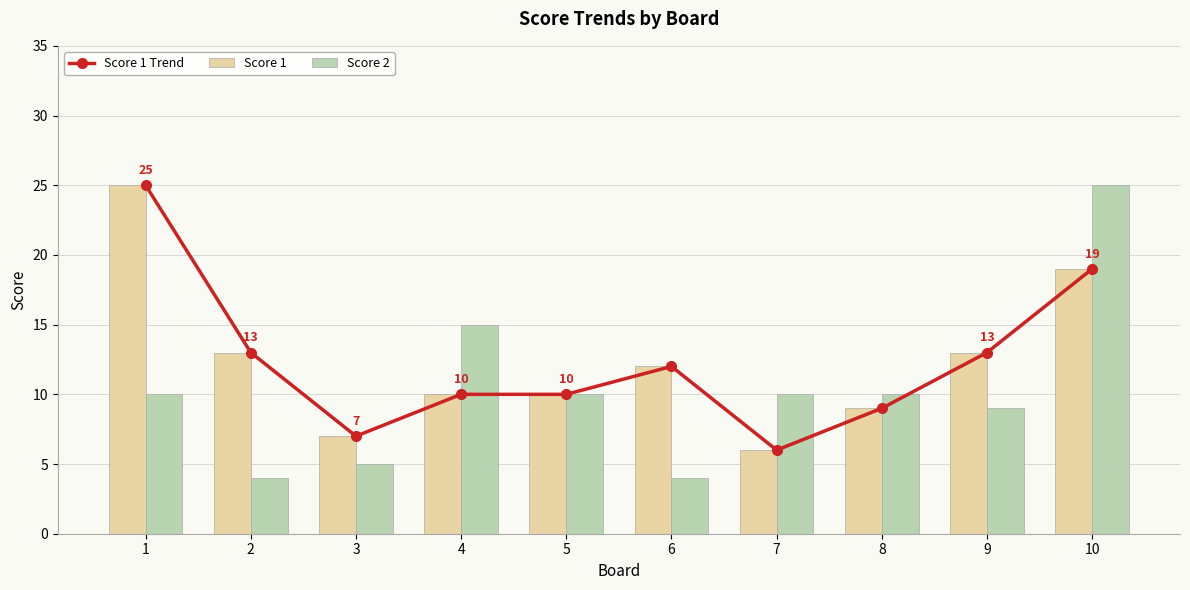

Where does the Score 1 Trend series first go above 12?

1